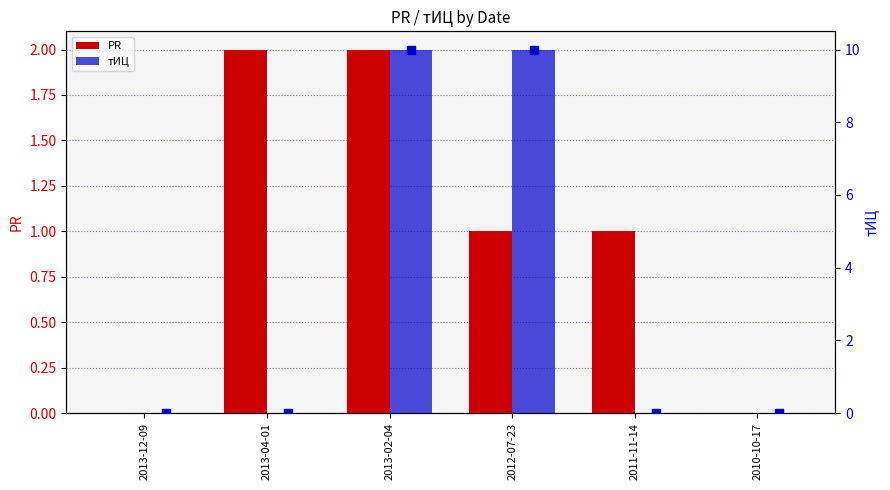

Is the value of тИЦ at 2013-04-01 greater than the value of PR at 2010-10-17?

No